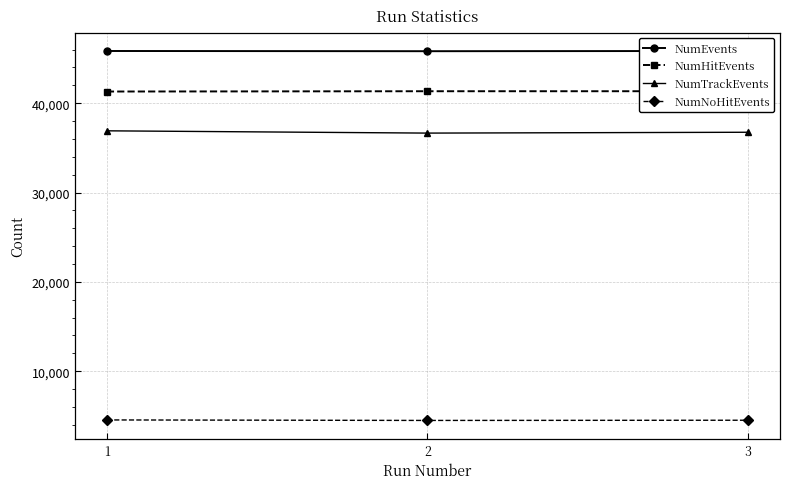

What is the spread (max minus min) of values at 3?

41340